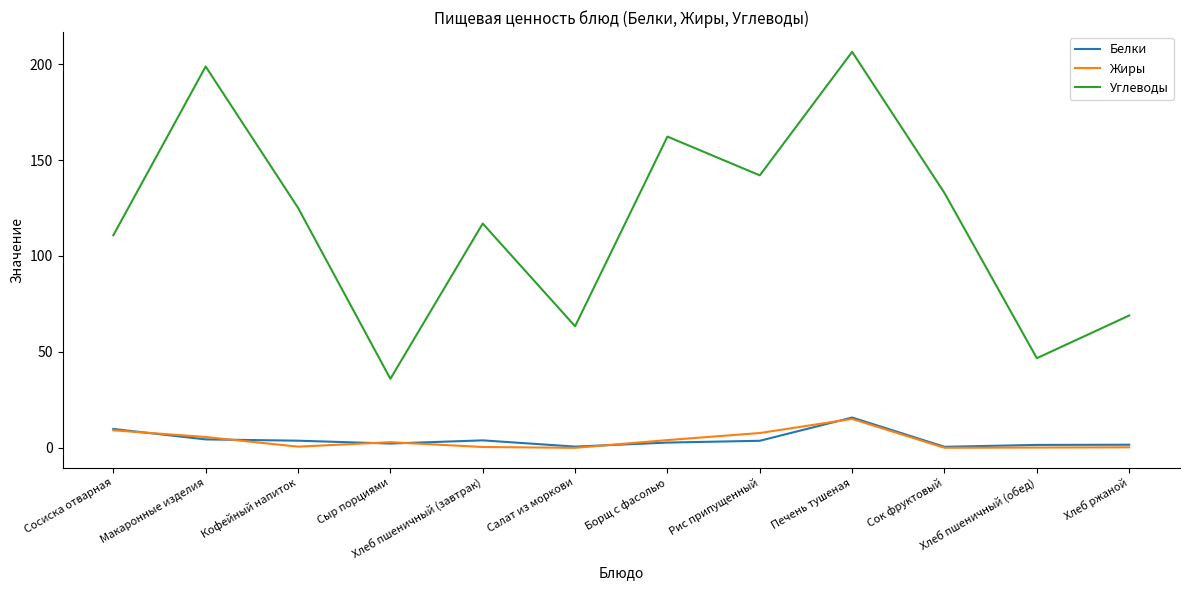

True or false: Углеводы and Белки intersect in this chart.

False